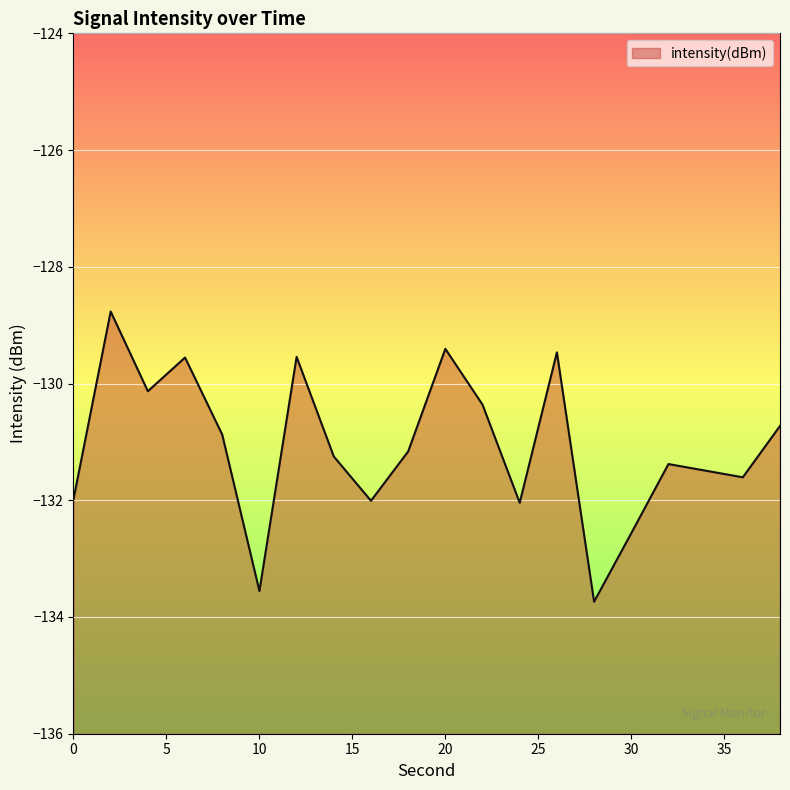

List the labels in order of value, largest first.

2, 20, 26, 12, 6, 4, 22, 38, 8, 18, 14, 32, 34, 36, 0, 16, 24, 30, 10, 28